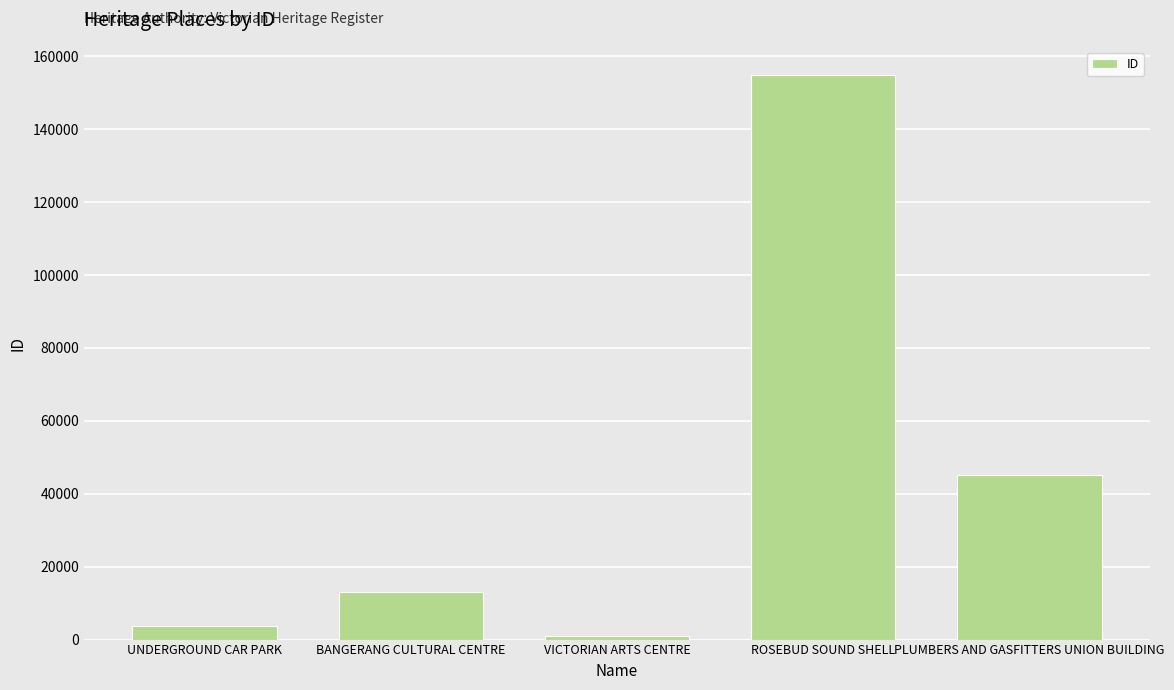

Rank the categories by value from lowest to highest.

VICTORIAN ARTS CENTRE, UNDERGROUND CAR PARK, BANGERANG CULTURAL CENTRE, PLUMBERS AND GASFITTERS UNION BUILDING, ROSEBUD SOUND SHELL